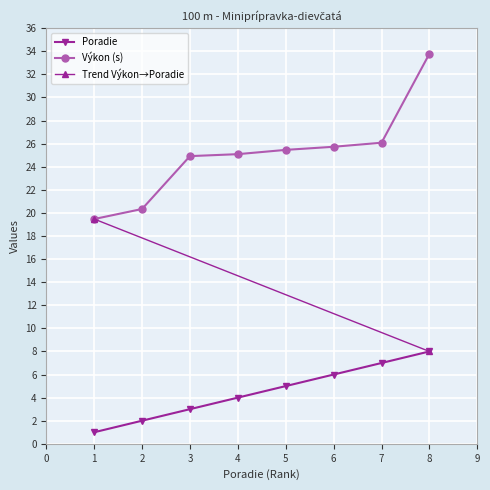

List the labels in order of Poradie value, largest first.

8, 7, 6, 5, 4, 3, 2, 1